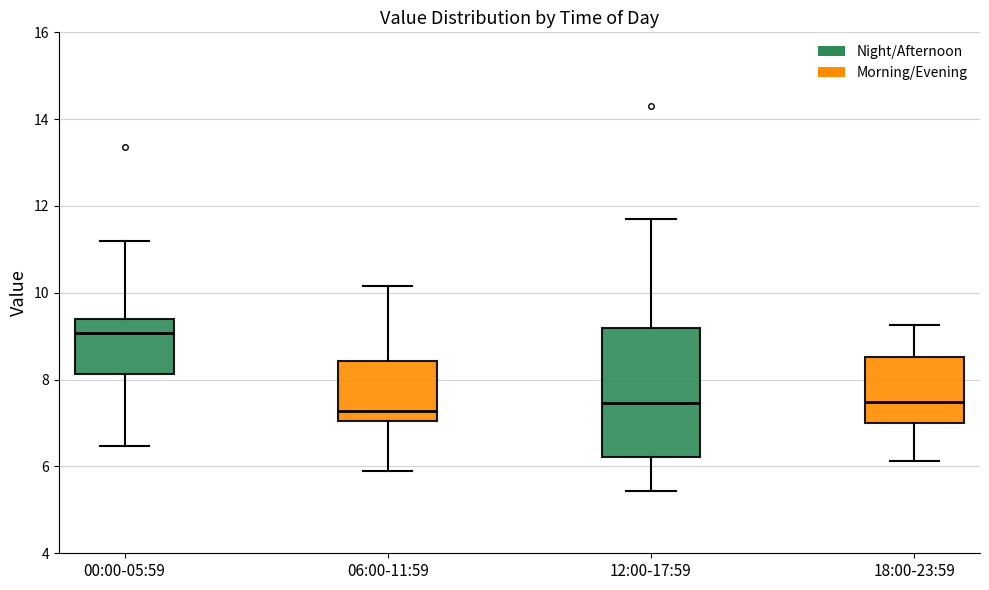

Reading left to right, read every box against the y-axis: the position of its median line, the range the box covers, and the ends of its whiskers. The values are not printed on the chart, so give them approximately, as read against the axis.

00:00-05:59: median 9.0, box 8.2 to 9.4, whiskers 6.4 to 11.2
06:00-11:59: median 7.2, box 7.0 to 8.4, whiskers 6.0 to 10.2
12:00-17:59: median 7.4, box 6.2 to 9.2, whiskers 5.4 to 11.8
18:00-23:59: median 7.4, box 7.0 to 8.6, whiskers 6.2 to 9.2